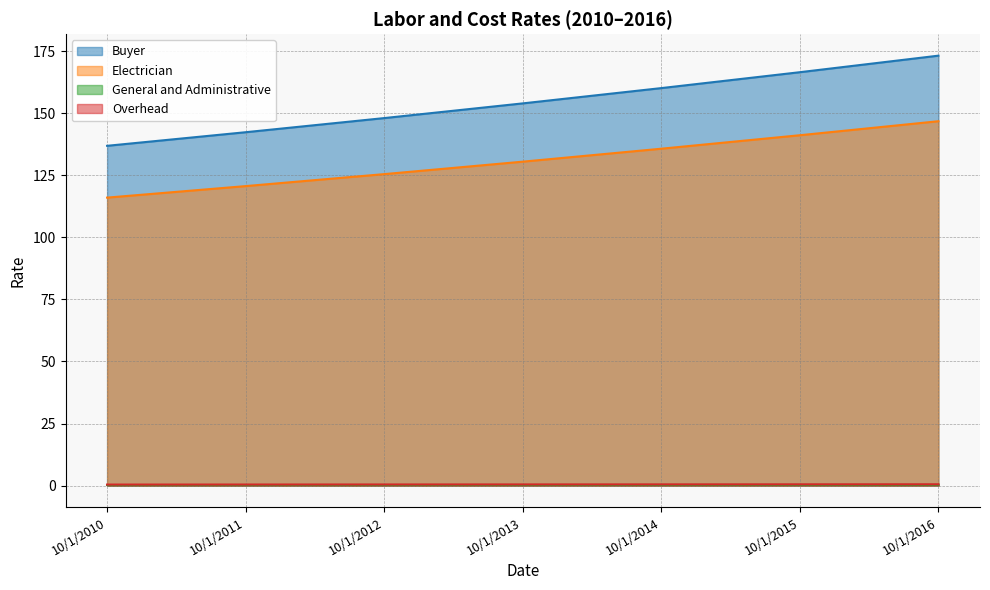

True or false: Buyer and Overhead intersect in this chart.

False